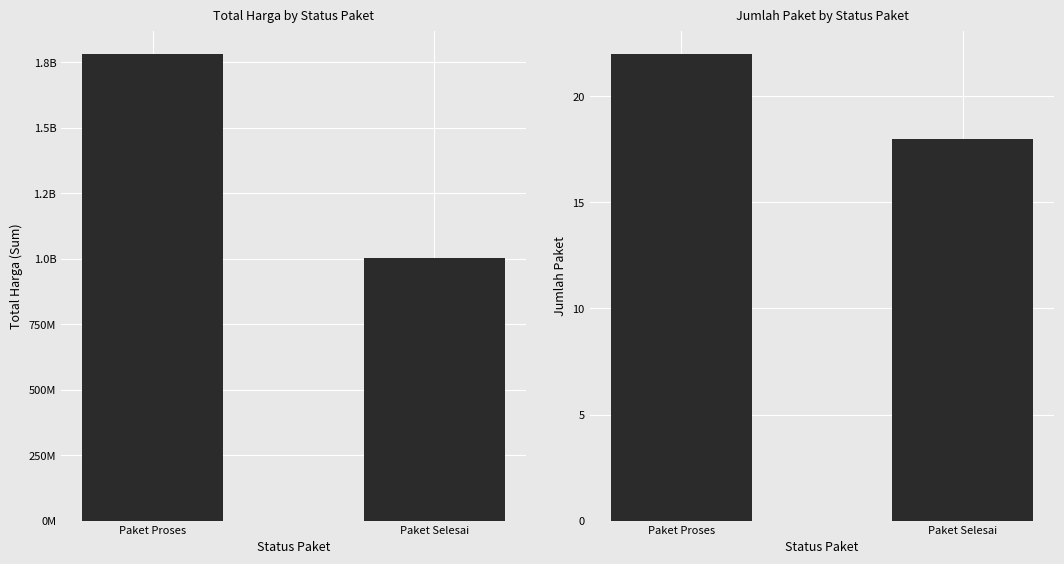

Which series changed the most between Paket Proses and Paket Selesai?

Total Harga